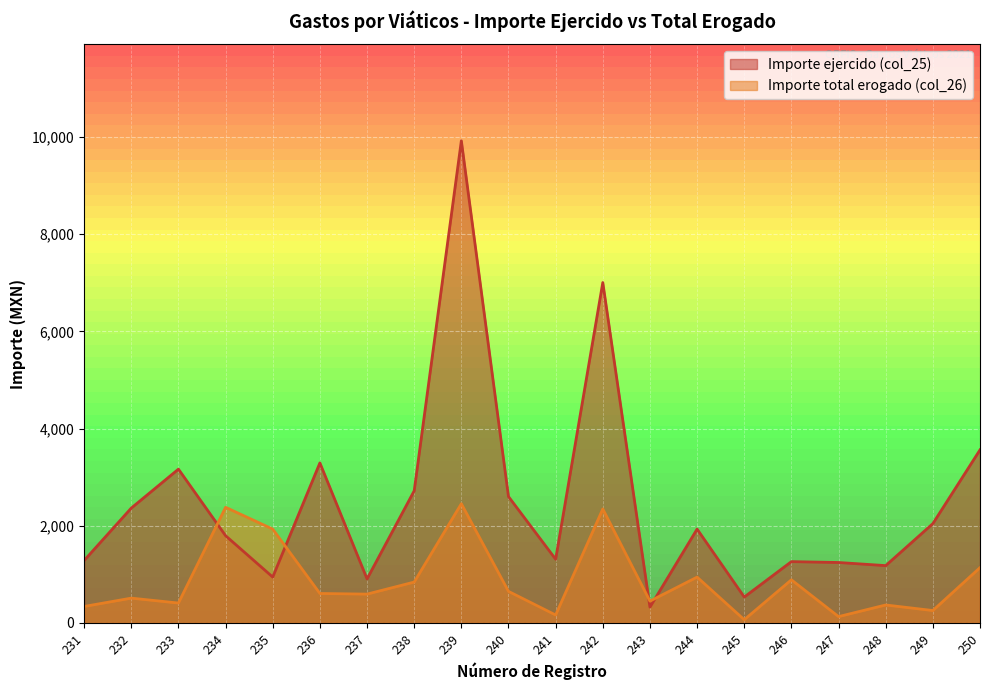

How many lines are shown in the chart?

2